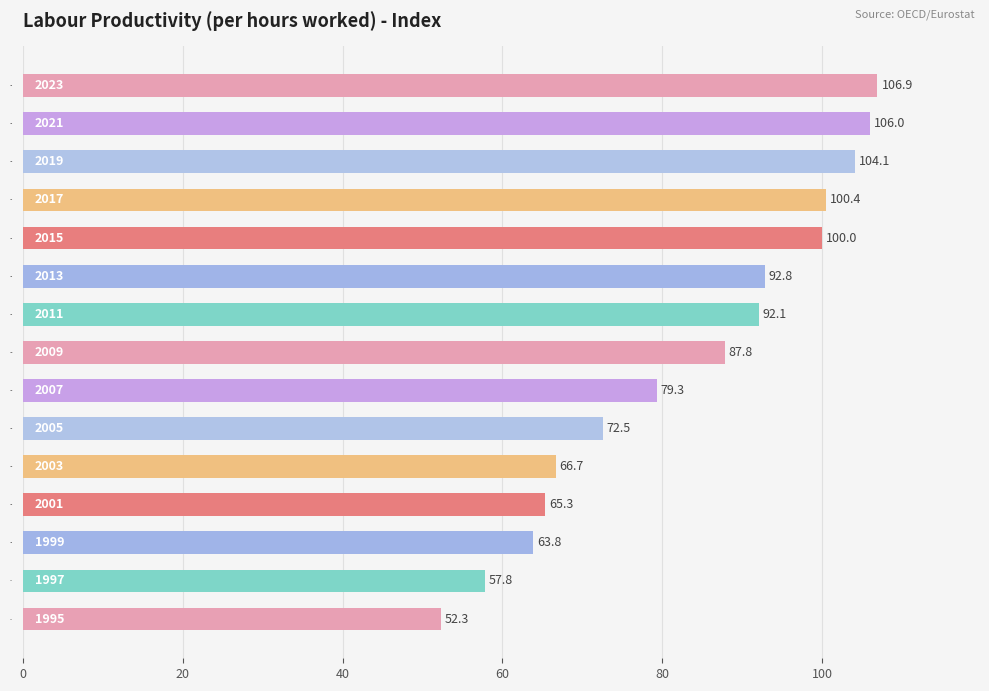

What is the maximum value shown in the chart?

106.9